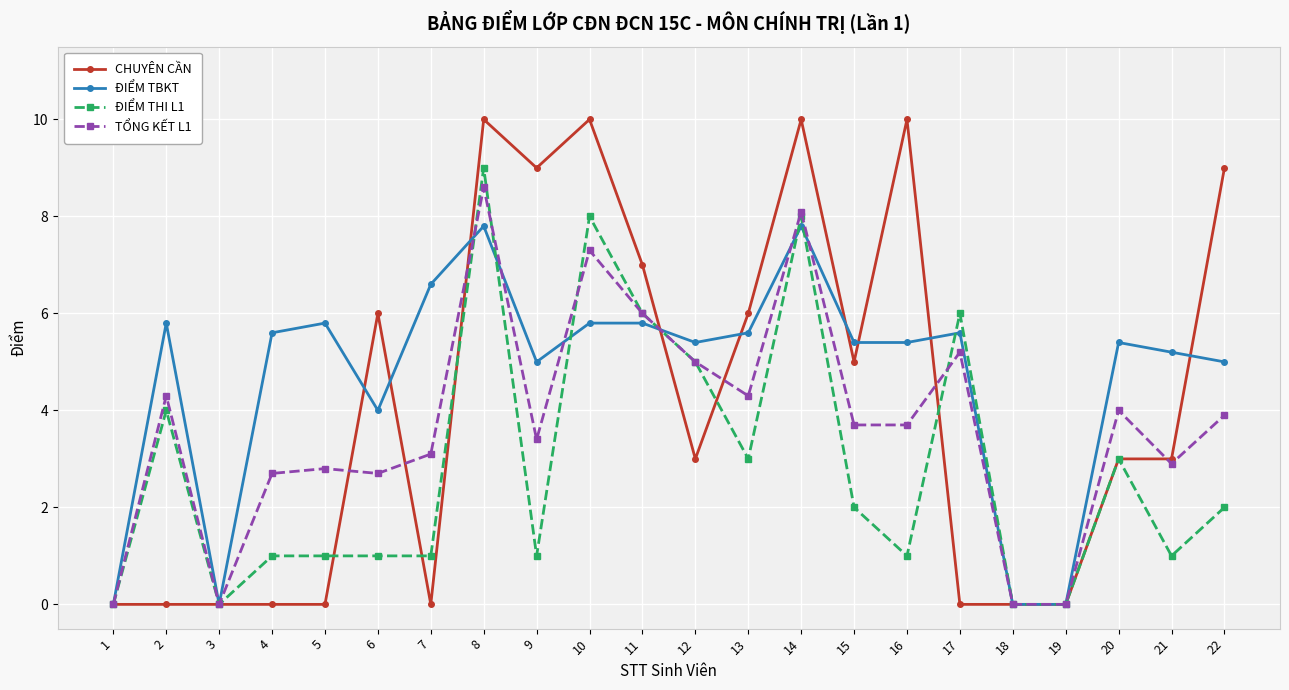

How many lines are shown in the chart?

4